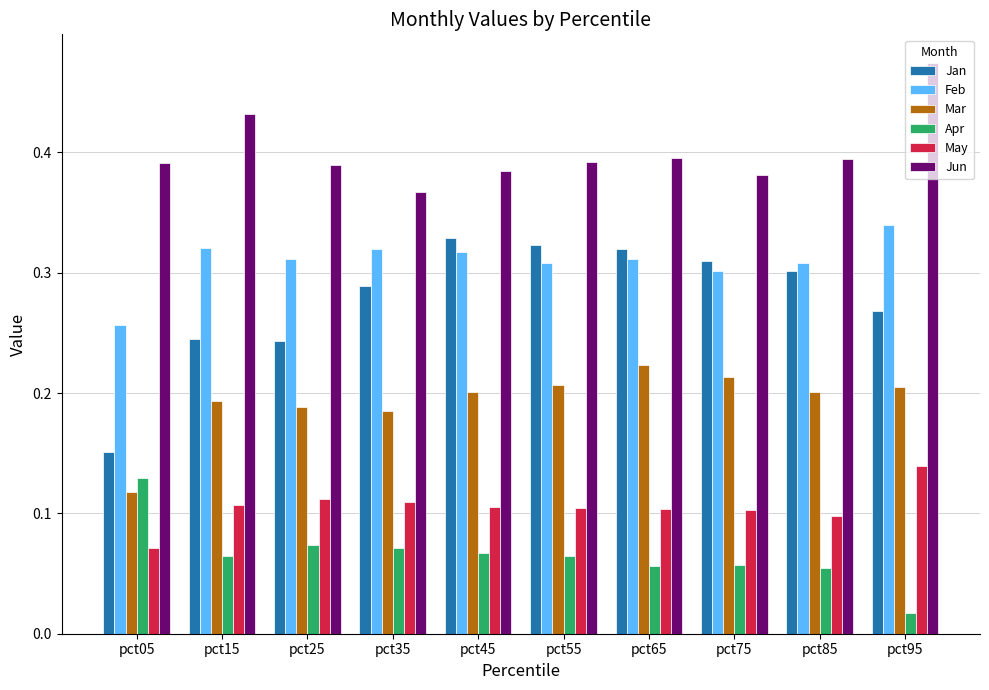

Which label corresponds to the smallest value in the chart?

pct95